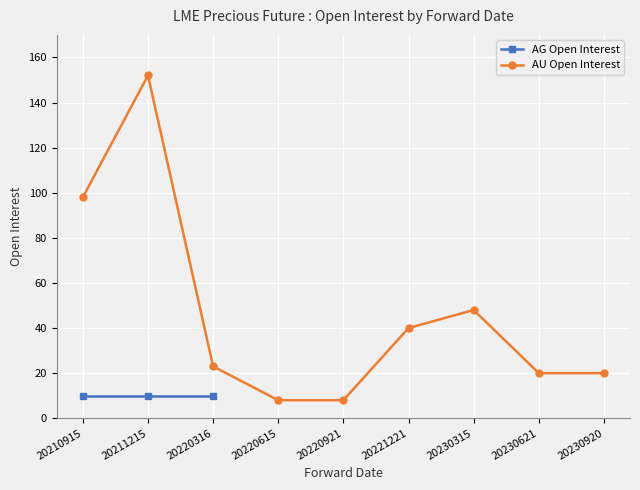

Reading left to right, what are all the values shown in this chart?

20210915=98	20211215=152	20220316=23	20220615=8	20220921=8	20221221=40	20230315=48	20230621=20	20230920=20